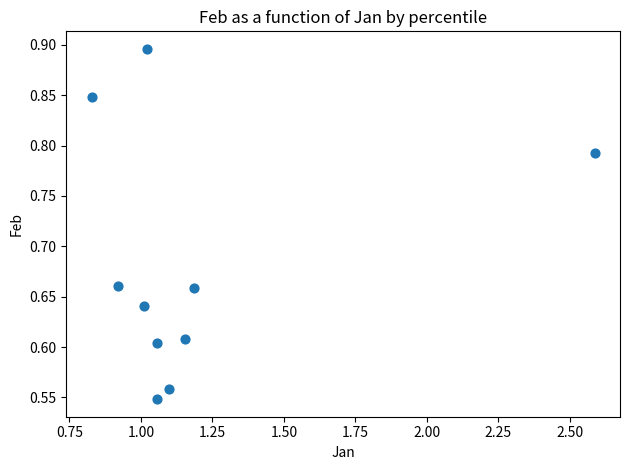

What is the average X value?

1.2